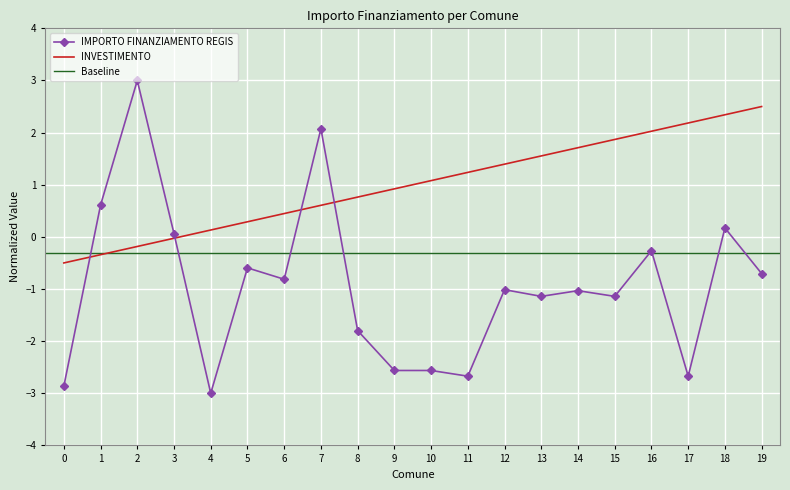

How many values exceed -1?

9